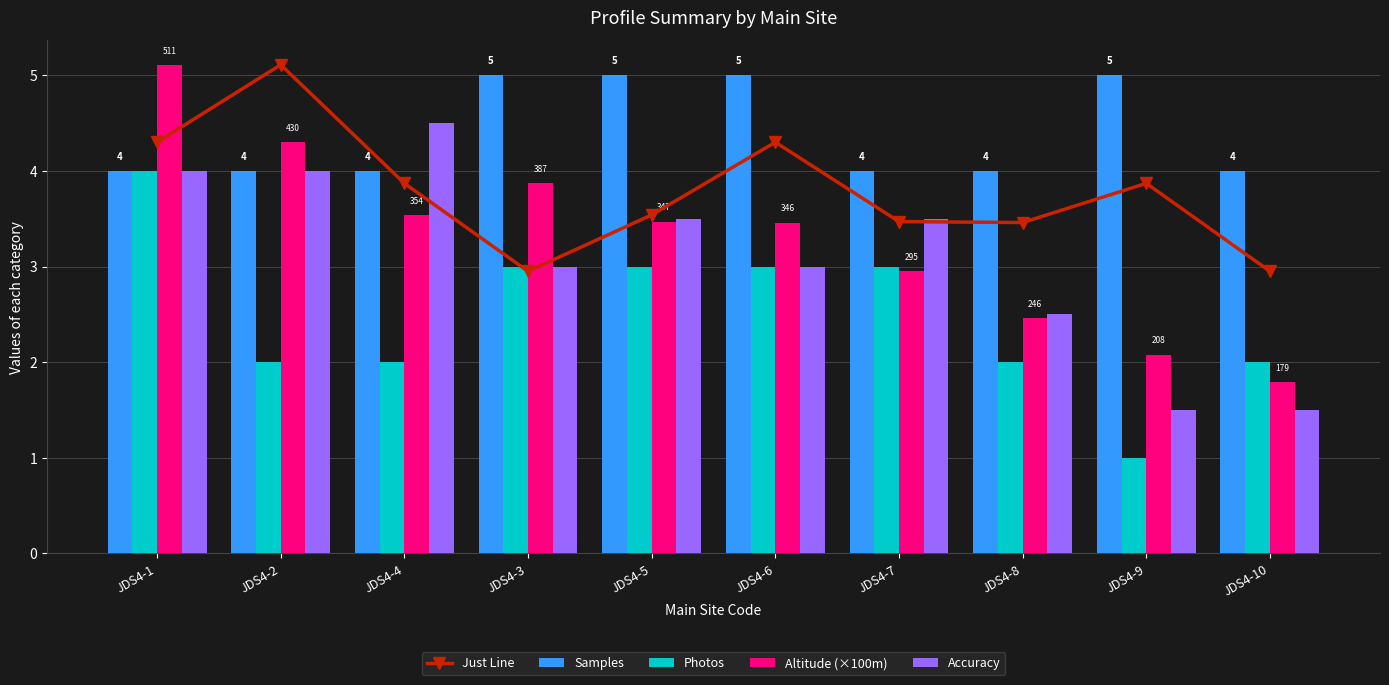

Count the number of categories in the chart.

10